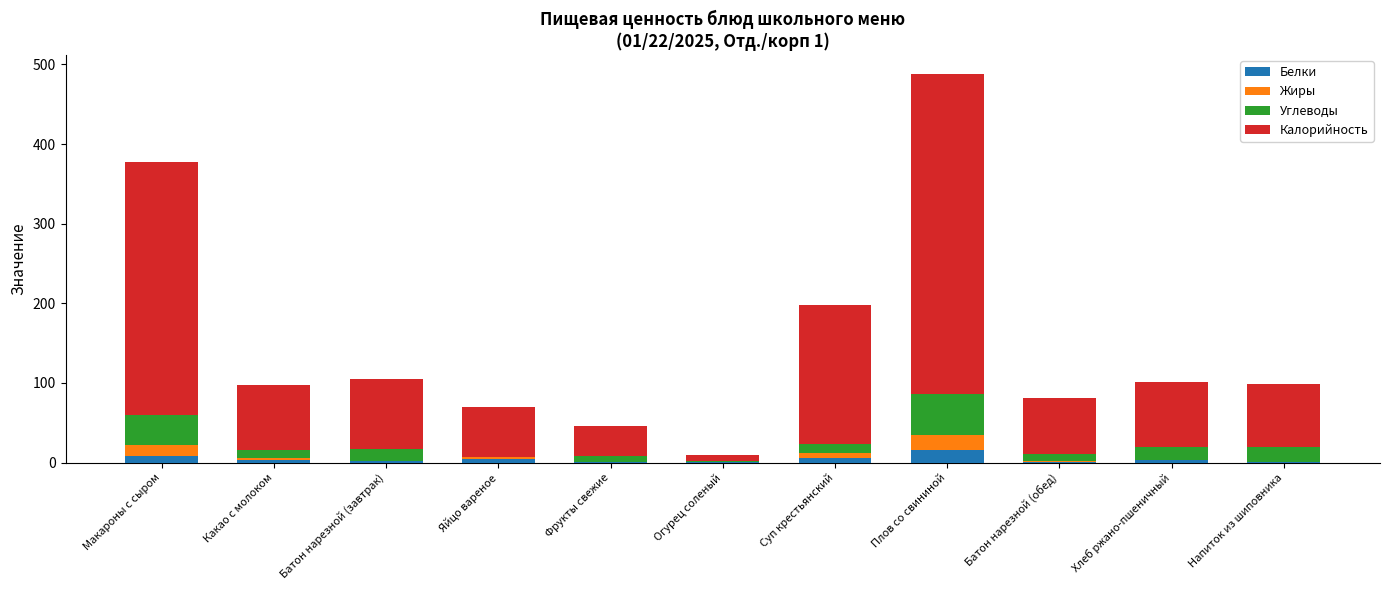

What is the highest value of the Белки series?

15.4